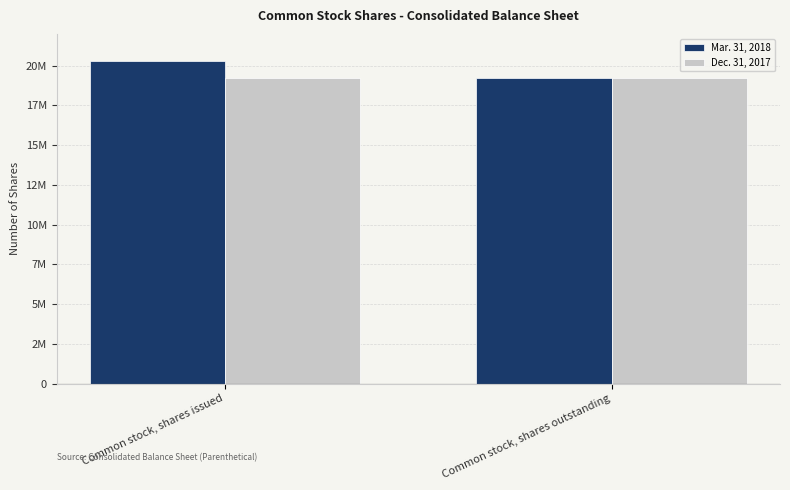

Between Common stock, shares outstanding and Common stock, shares issued, which is larger?

Common stock, shares issued